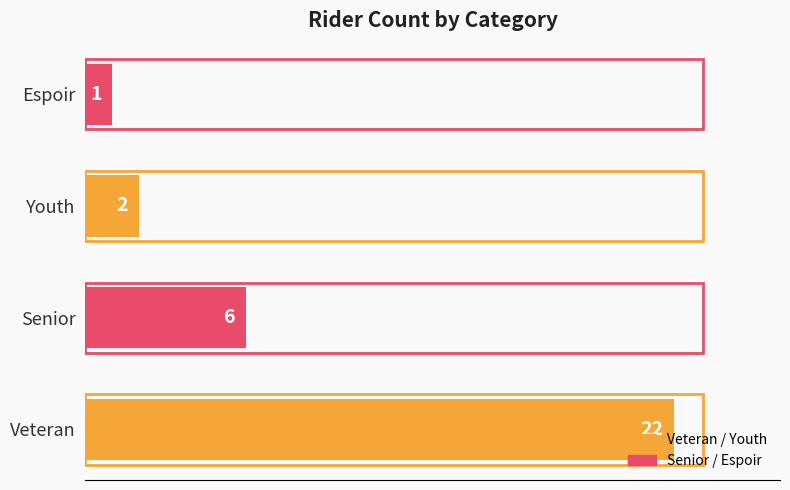

Read the value at Veteran.

22